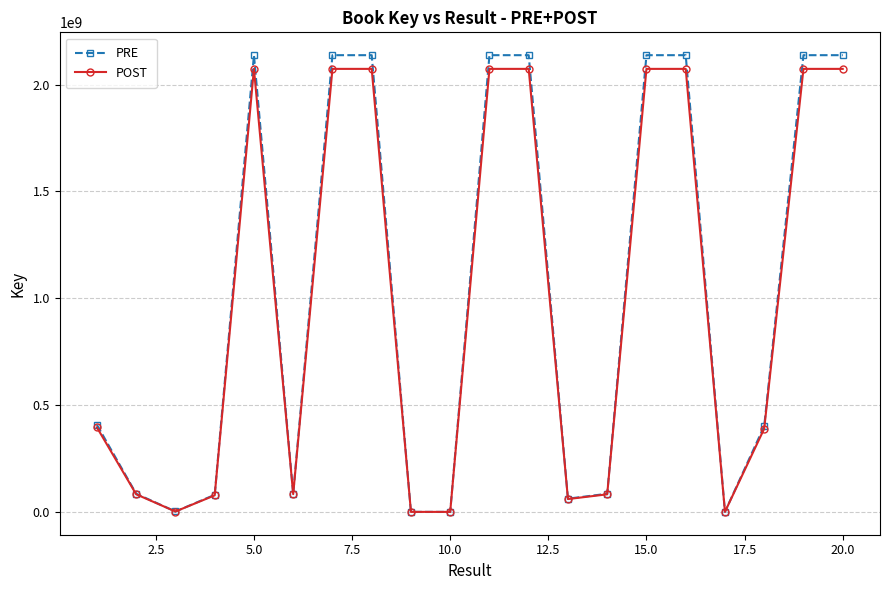

Which series has the widest spread of values?

PRE